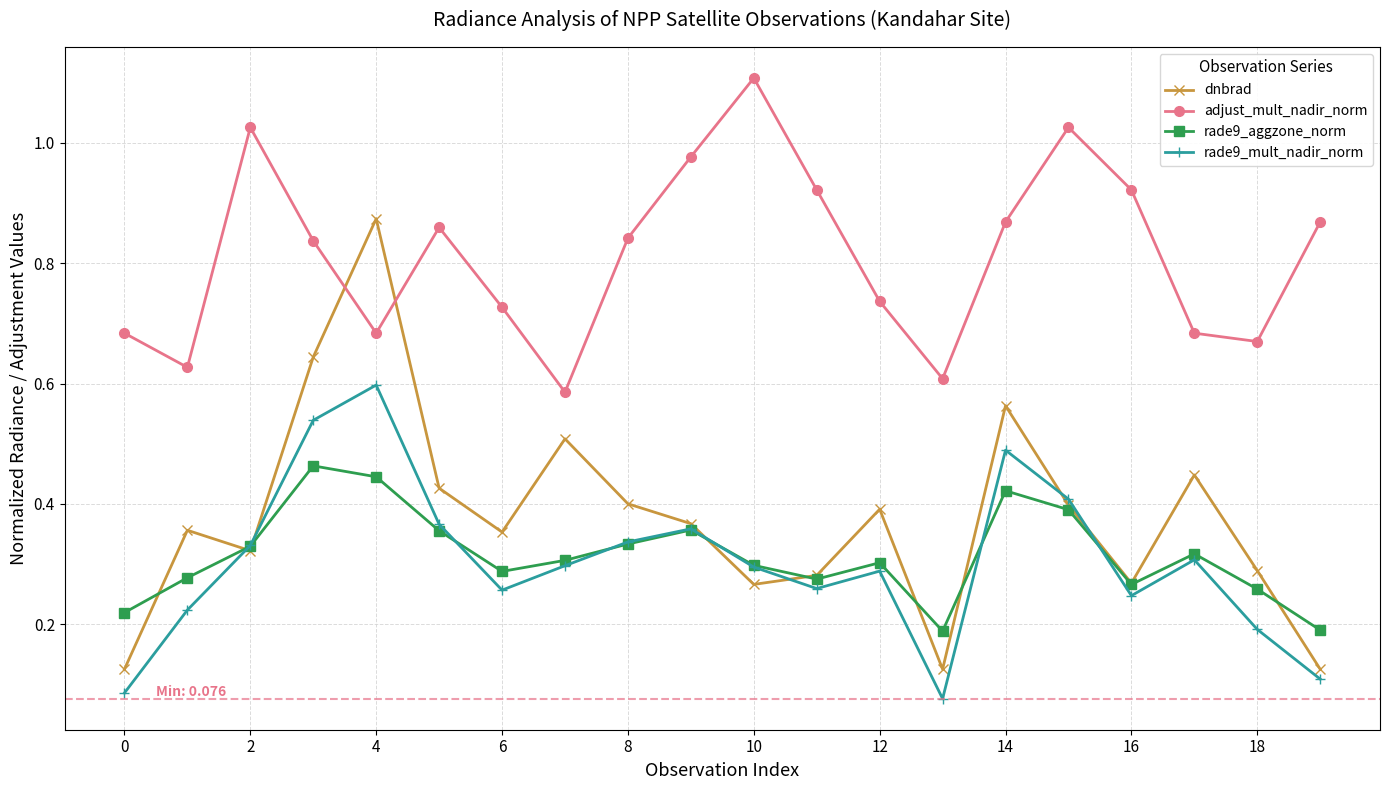

How many interior local valleys does the rade9_mult_nadir_norm series have?

4